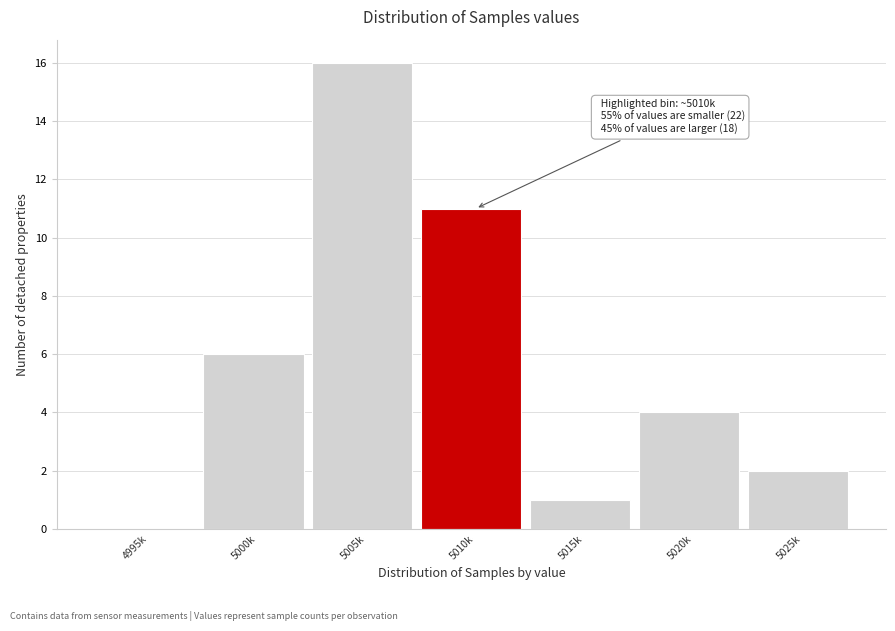

Reading left to right, what are all the values shown in this chart?

4995k=0	5000k=6	5005k=16	5010k=11	5015k=1	5020k=4	5025k=2